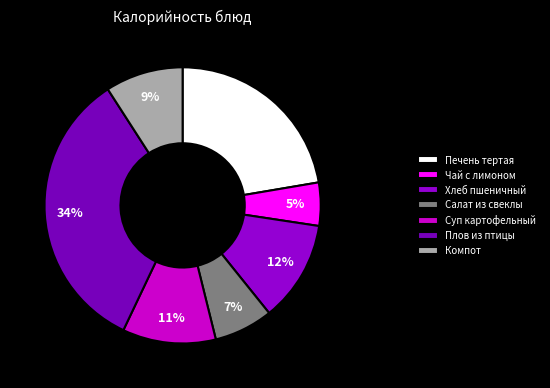

How many slices are in this pie chart?

7